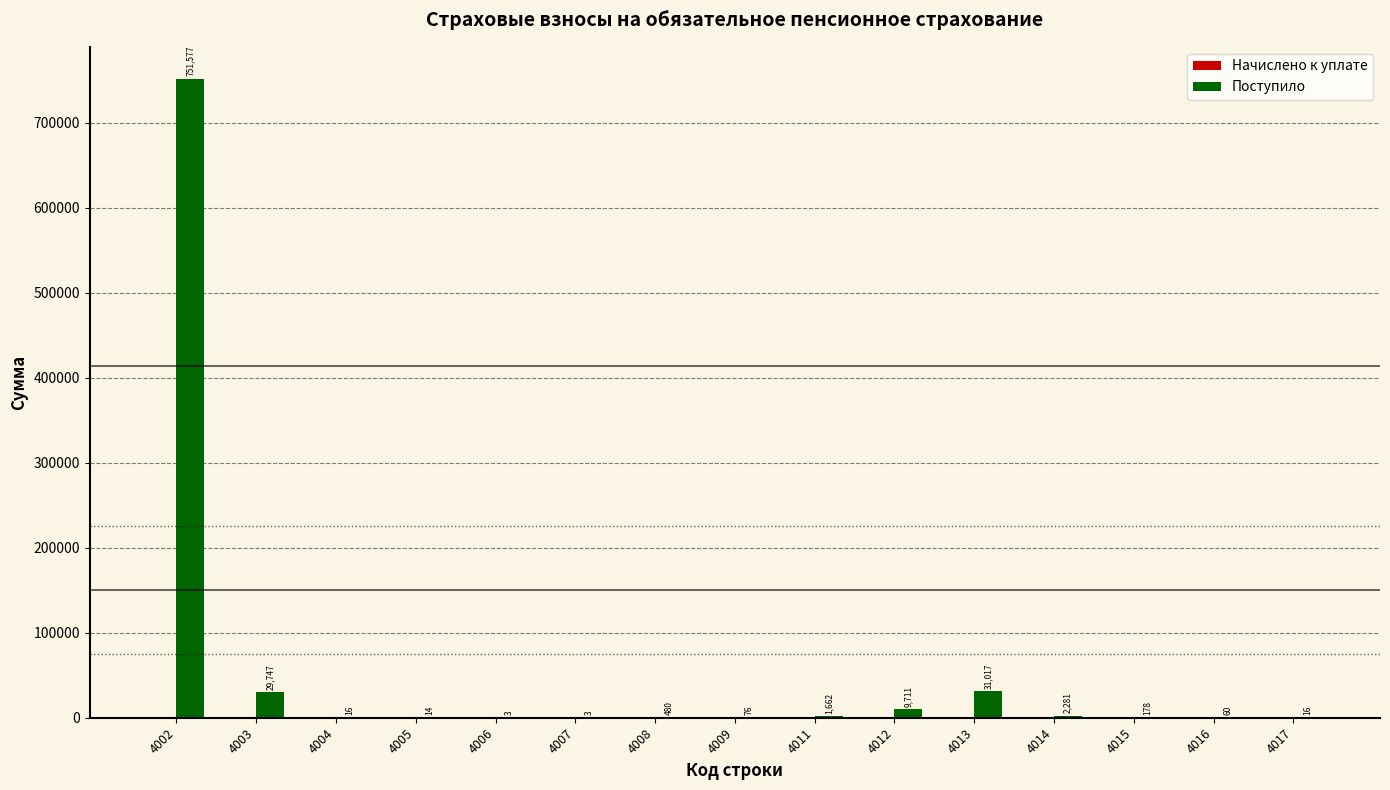

How many data points does each series have?

15